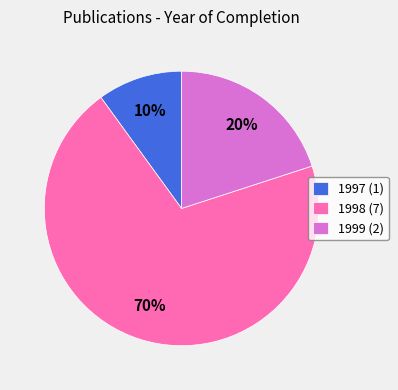

Combined, do 1997 (1) and 1999 (2) account for over 50%?

No